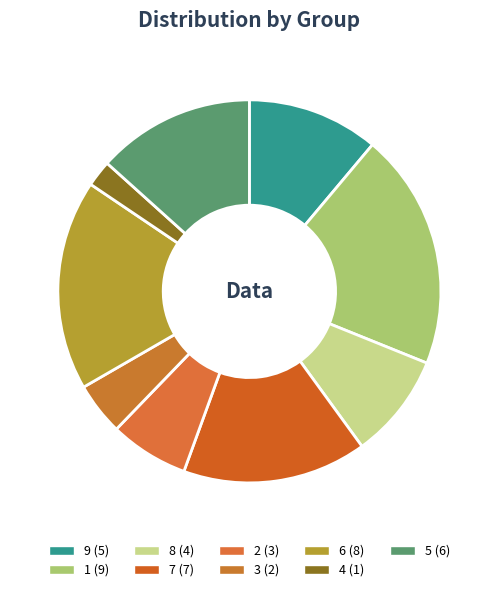

To the nearest percent, what is the difference between the 7 and 6 slice percentages?

2%